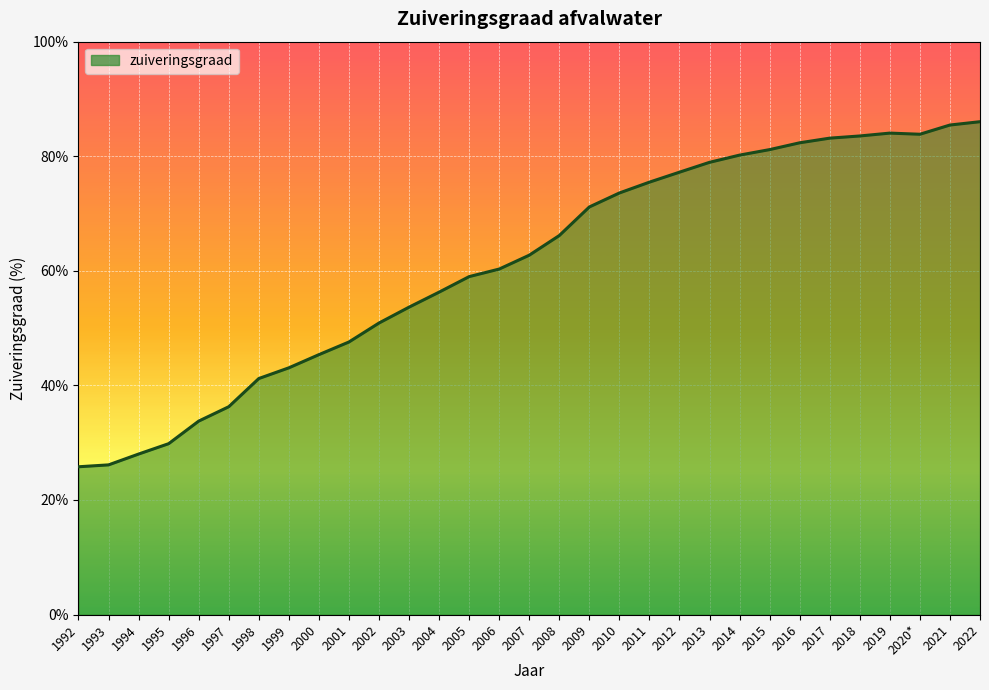

What position from the right is 2001?

22